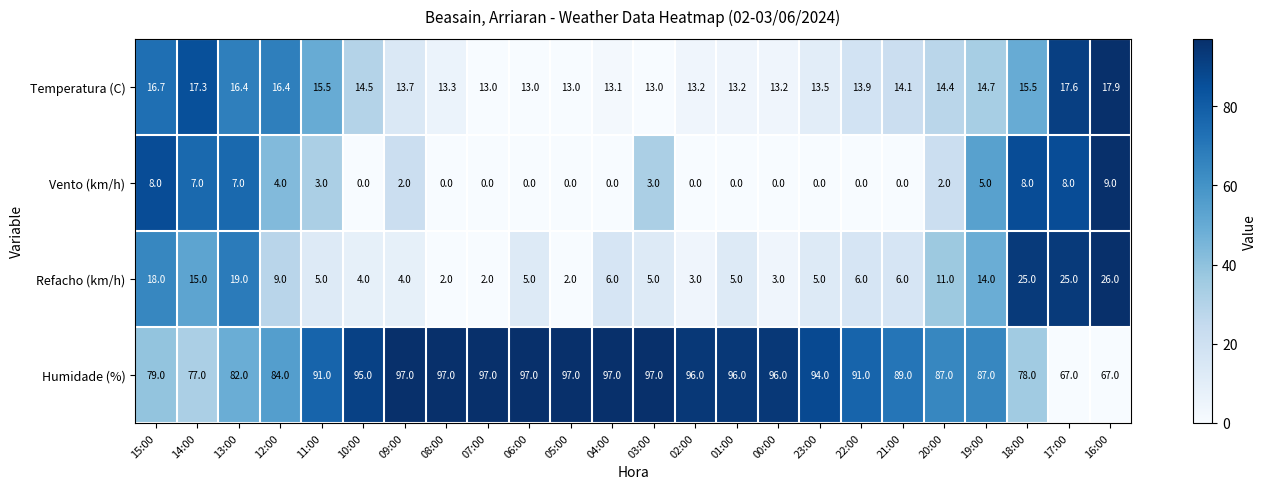

At 02:00, list the series in order from smallest to largest.

Vento (km/h), Refacho (km/h), Temperatura (C), Humidade (%)